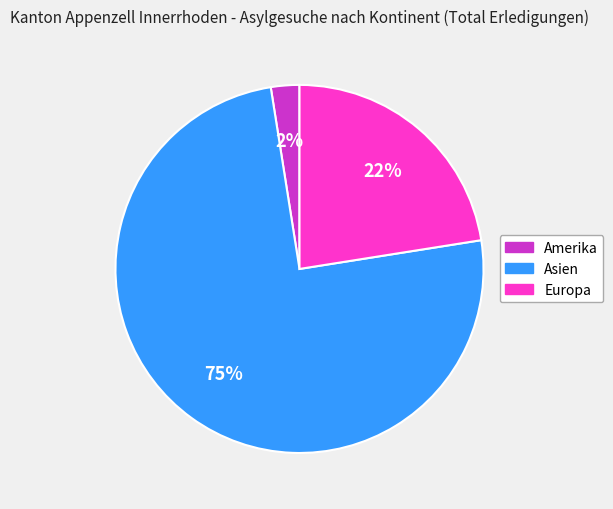

Is there any slice that represents more than half of the pie?

Yes